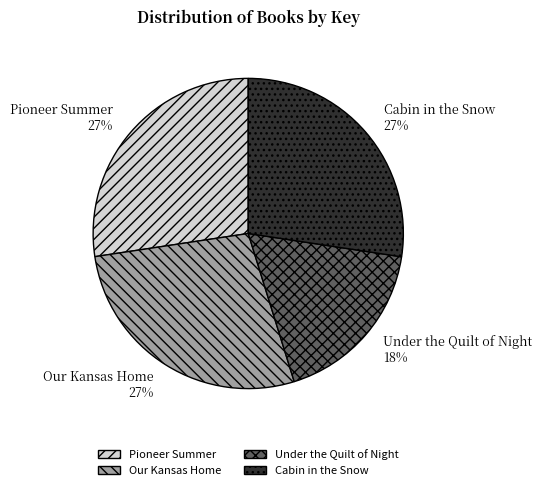

To the nearest percent, what percentage of the pie is Cabin in the Snow?

27%